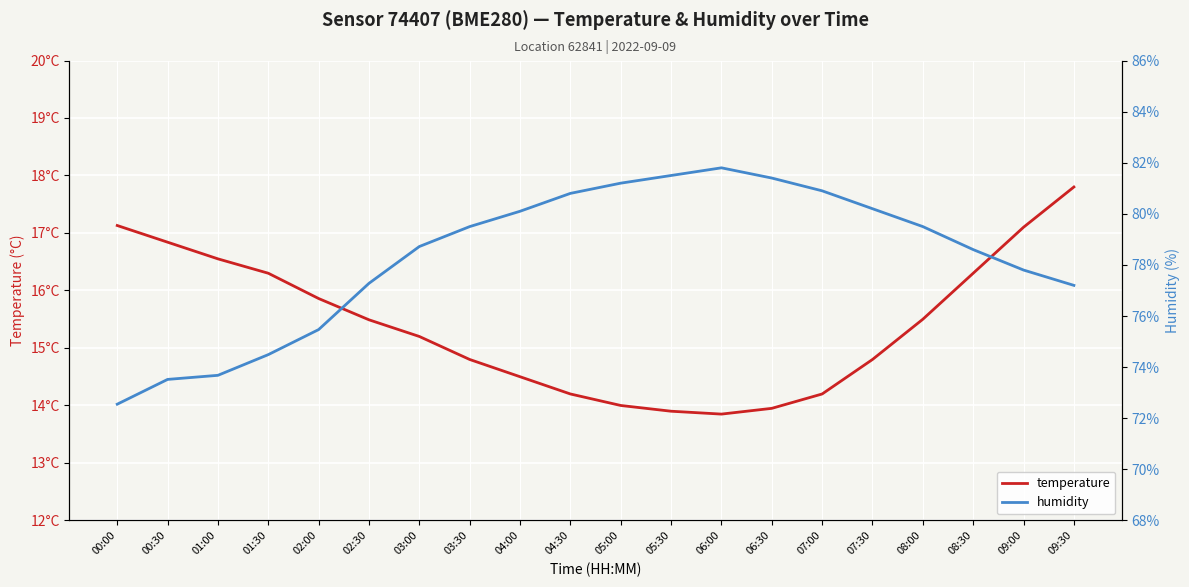

Between 04:00 and 07:30, which series saw the biggest shift?

temperature